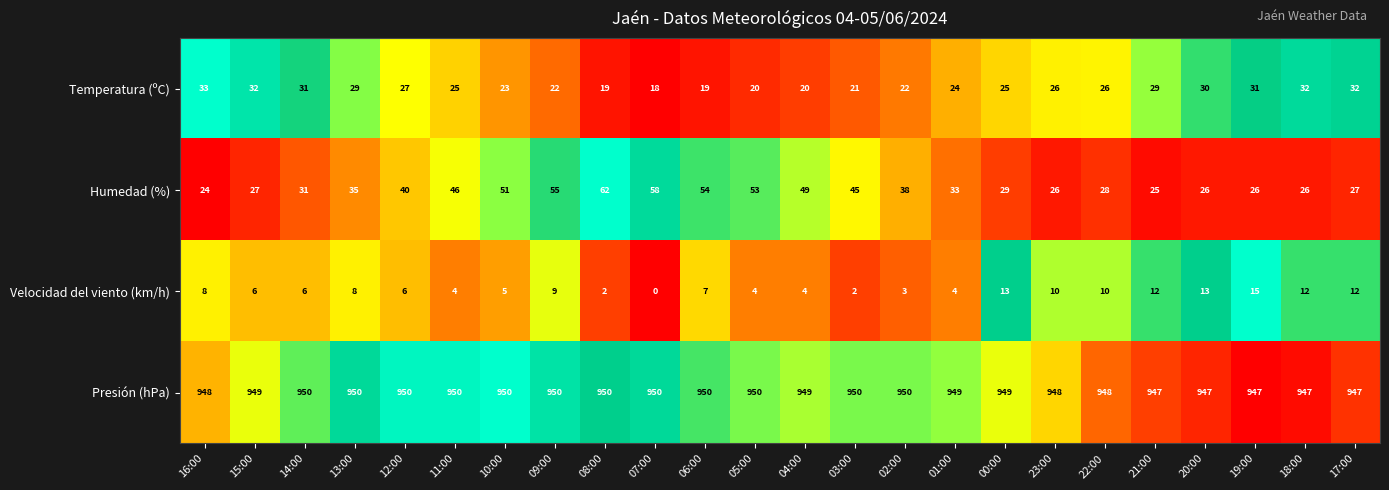

At 06:00, list the series in order from largest to smallest.

Presión (hPa), Humedad (%), Temperatura (ºC), Velocidad del viento (km/h)